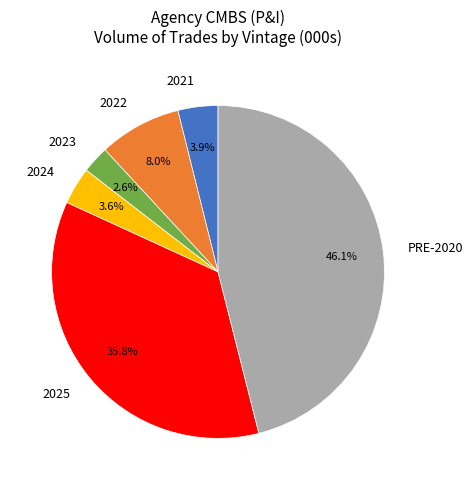

To the nearest percent, what is the combined percentage of 2022 and PRE-2020?

54%